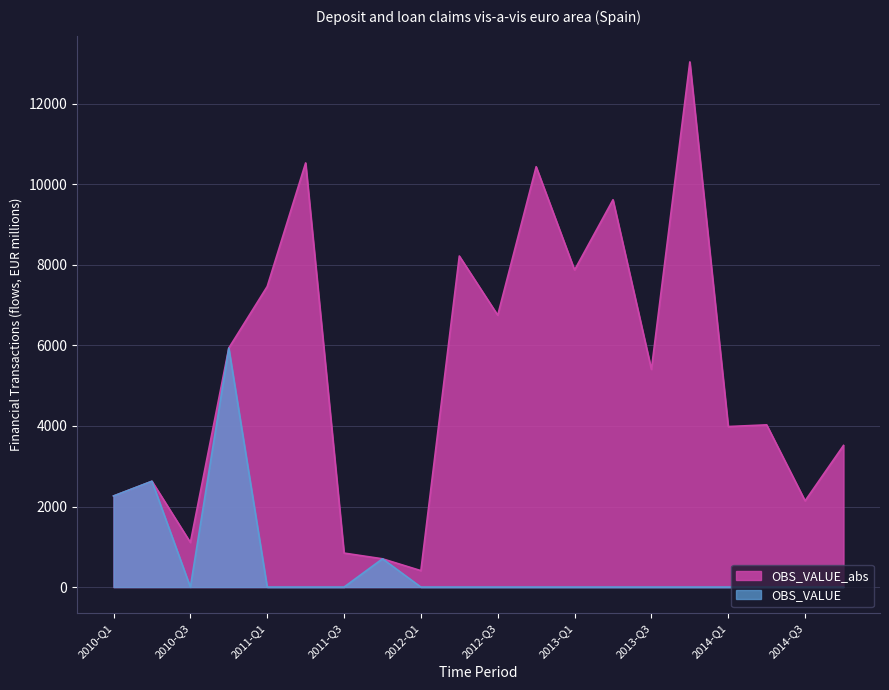

Reading left to right, what are all the values shown in this chart?

2010-Q1=2261	2010-Q2=2627	2010-Q3=1107	2010-Q4=5933	2011-Q1=7462	2011-Q2=10529	2011-Q3=844	2011-Q4=702	2012-Q1=408	2012-Q2=8218	2012-Q3=6749	2012-Q4=10435	2013-Q1=7871	2013-Q2=9615	2013-Q3=5404	2013-Q4=13037	2014-Q1=3985	2014-Q2=4027	2014-Q3=2141	2014-Q4=3516